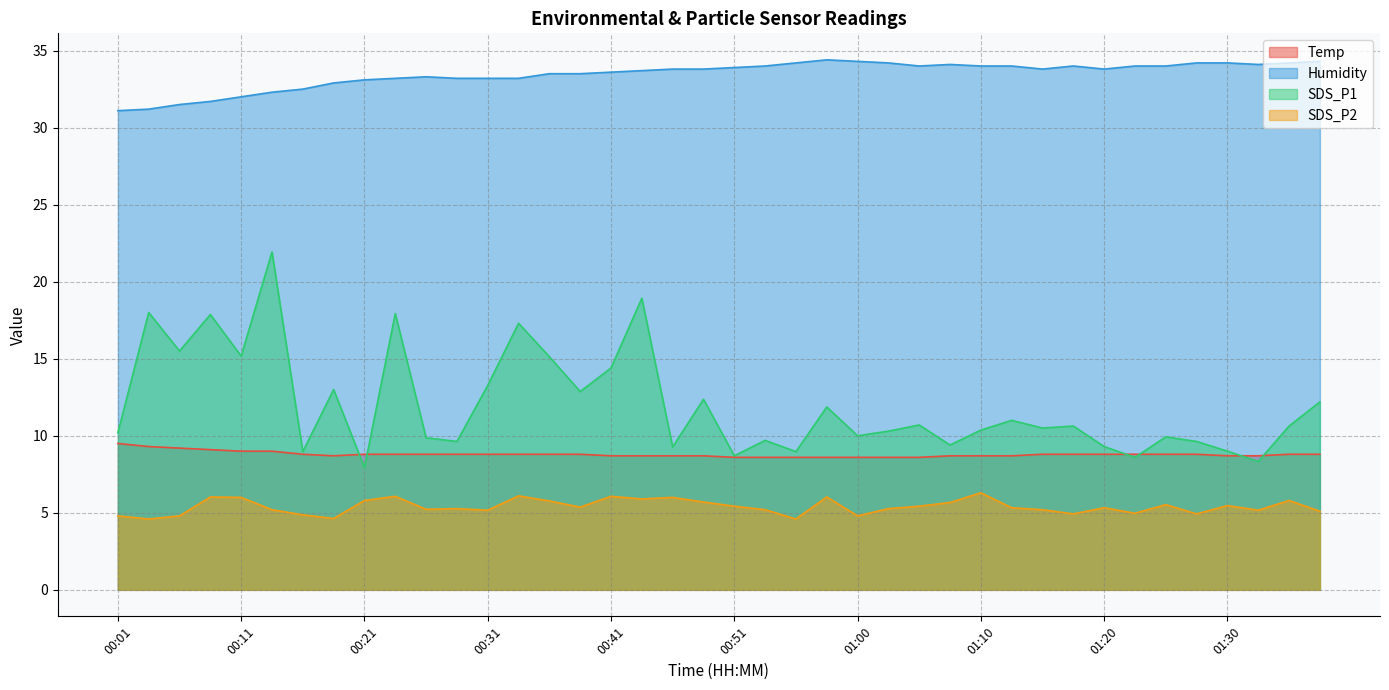

What is the minimum value for Temp?

8.6